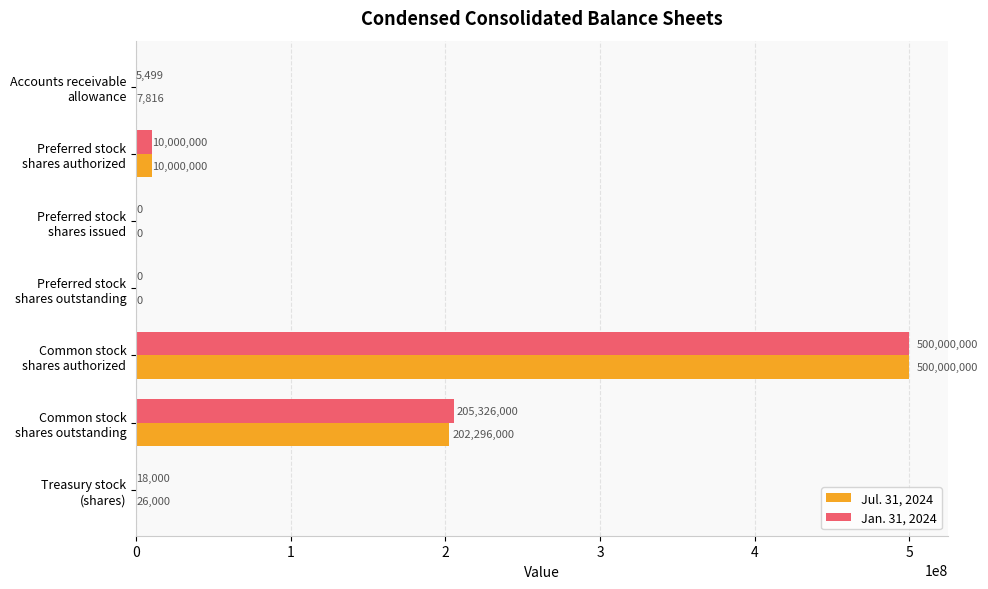

Which series has the largest total across all categories?

Jan. 31, 2024